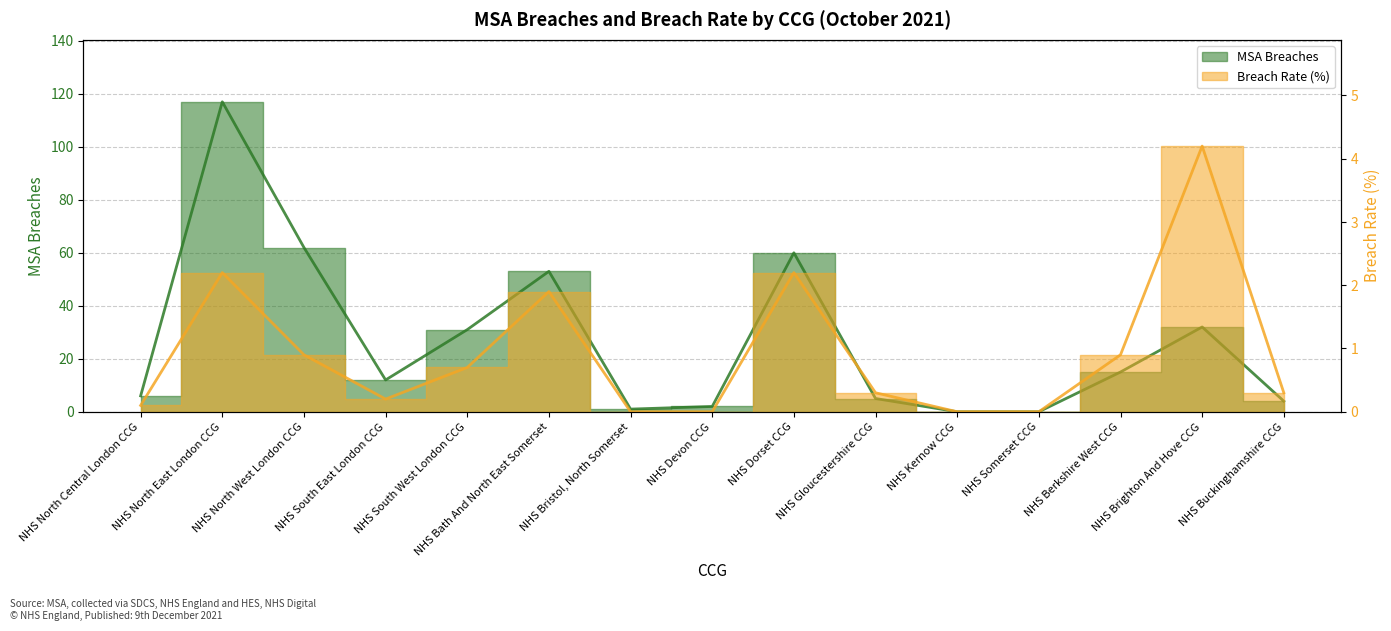

List the series in order of their overall mean, highest first.

MSA Breaches, Breach Rate